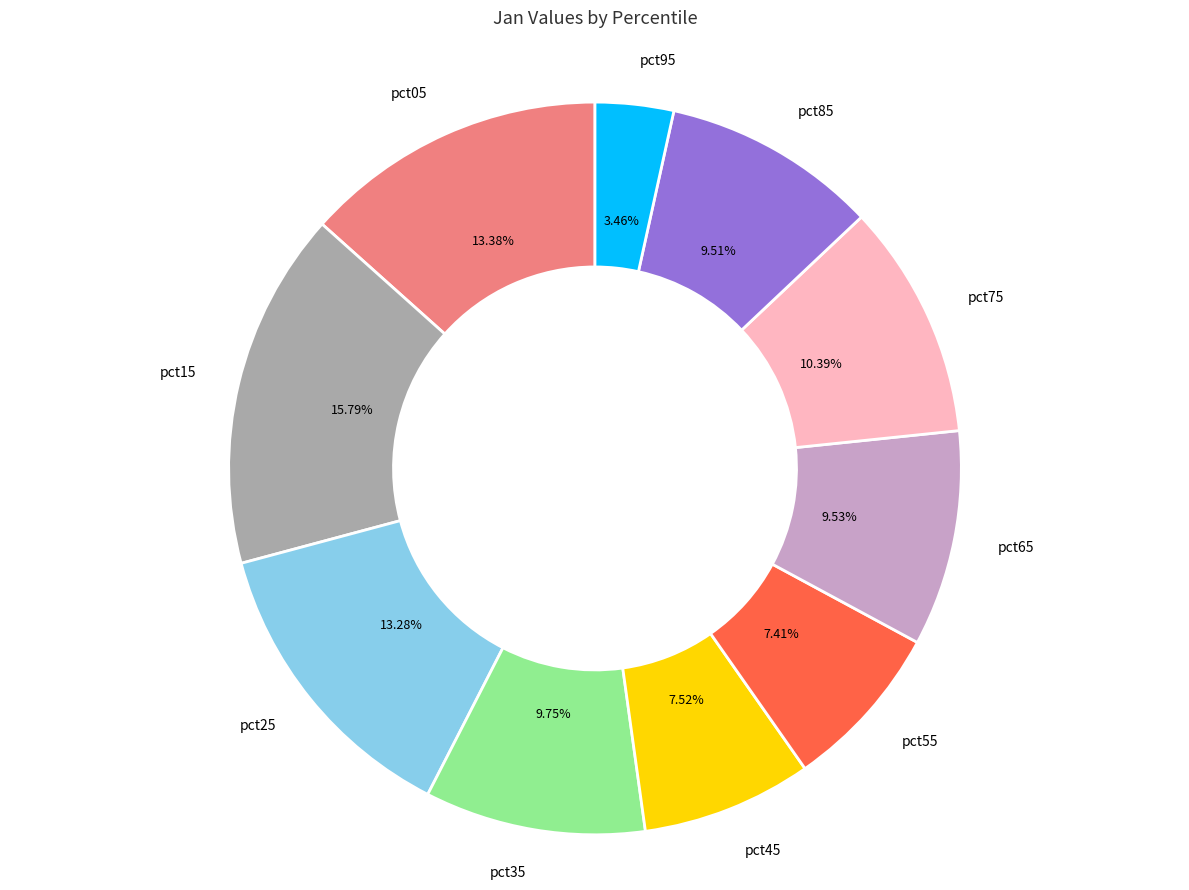

Is there a majority slice in this chart?

No